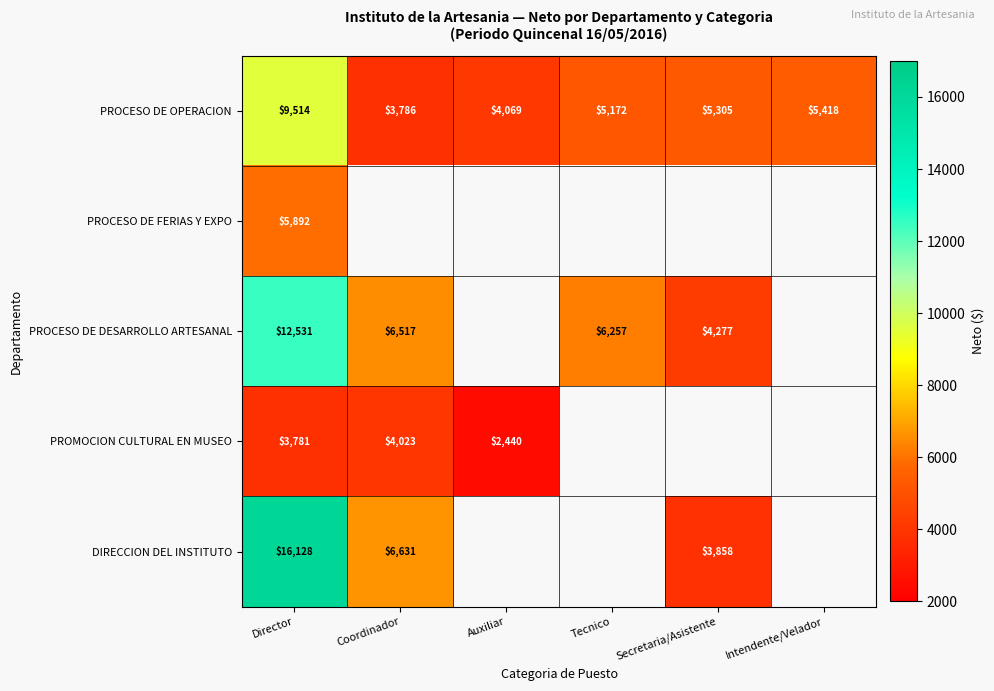

What is the highest value of the PROCESO DE OPERACION series?

9514.0